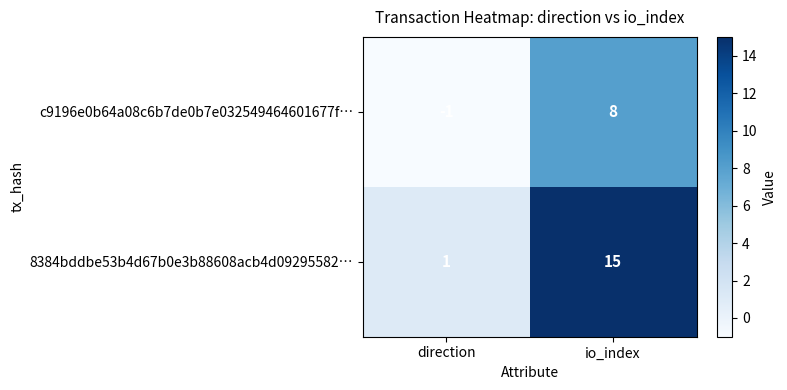

At direction, list the series in order from largest to smallest.

8384bddbe53b4d67b0e3b88608acb4d09295582…, c9196e0b64a08c6b7de0b7e032549464601677f…